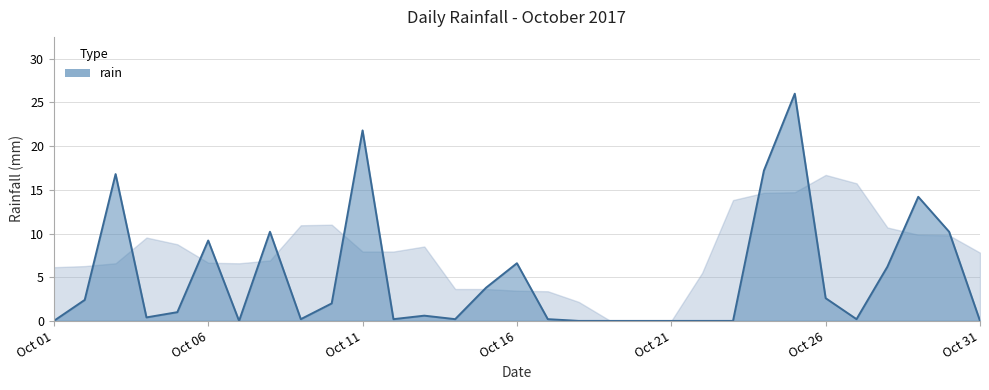

What is the average value?

4.9